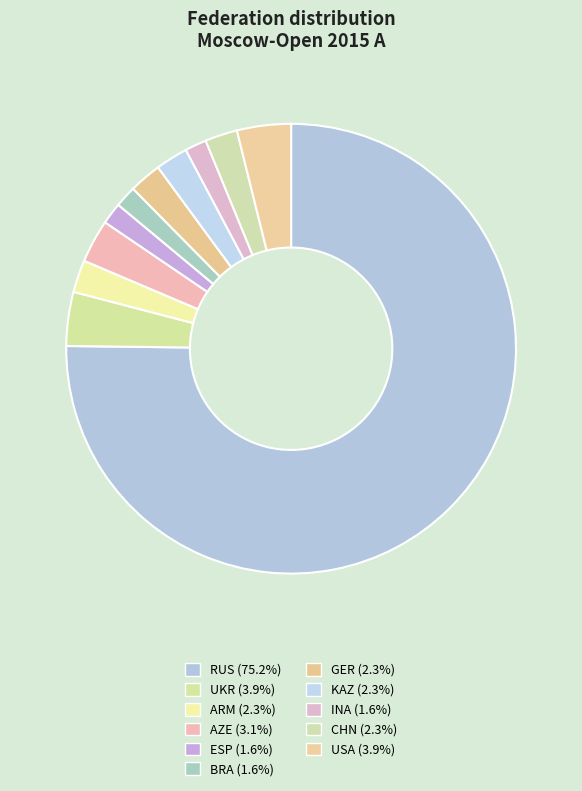

Count the number of slices in the pie.

11